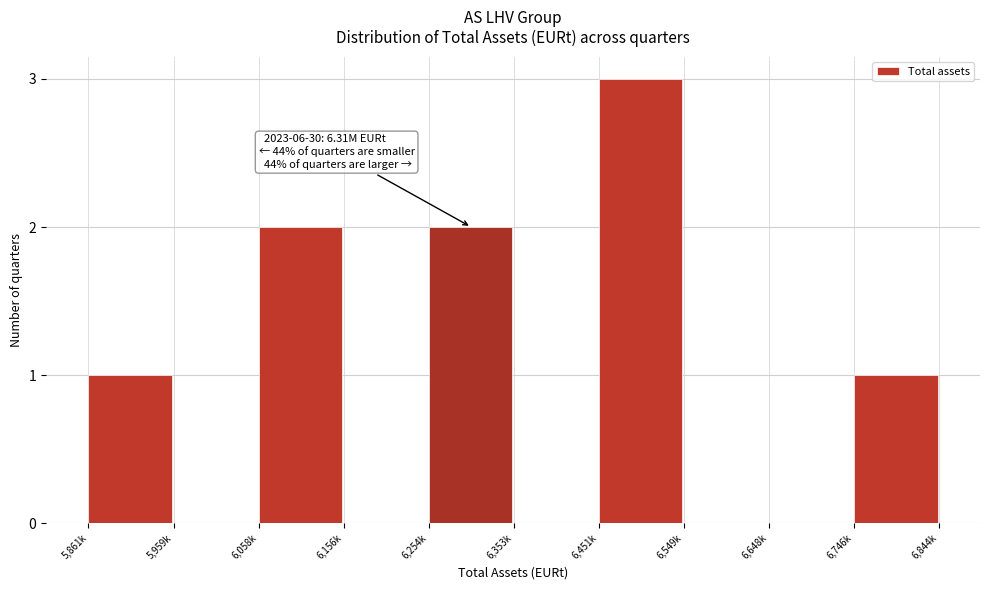

Reading left to right, transcribe all the data shown in this chart.

5,861k=1	5,959k=0	6,058k=2	6,156k=0	6,254k=2	6,353k=0	6,451k=3	6,549k=0	6,648k=0	6,746k=1